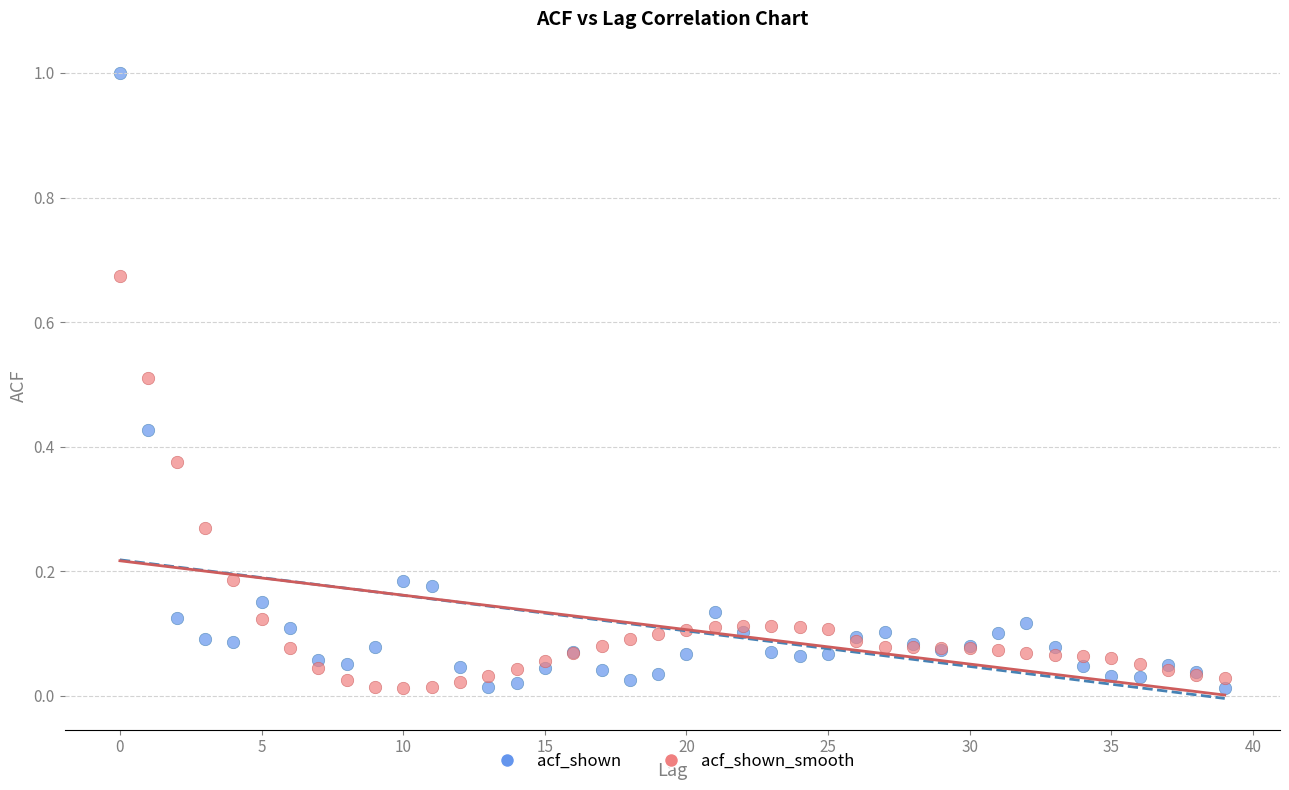

Which series has the widest spread of Y values?

acf_shown